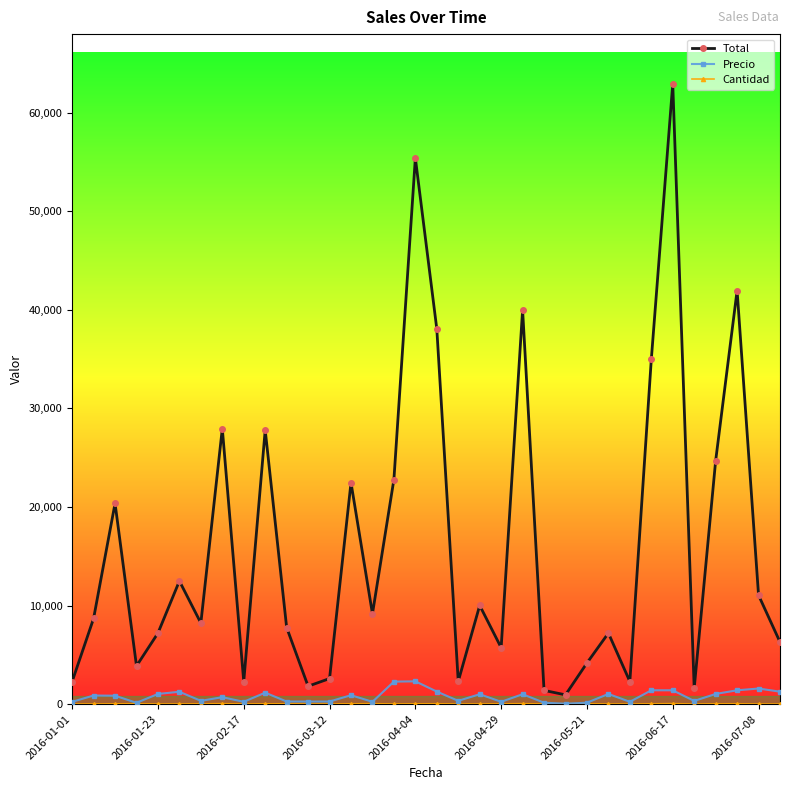

How many lines are shown in the chart?

3